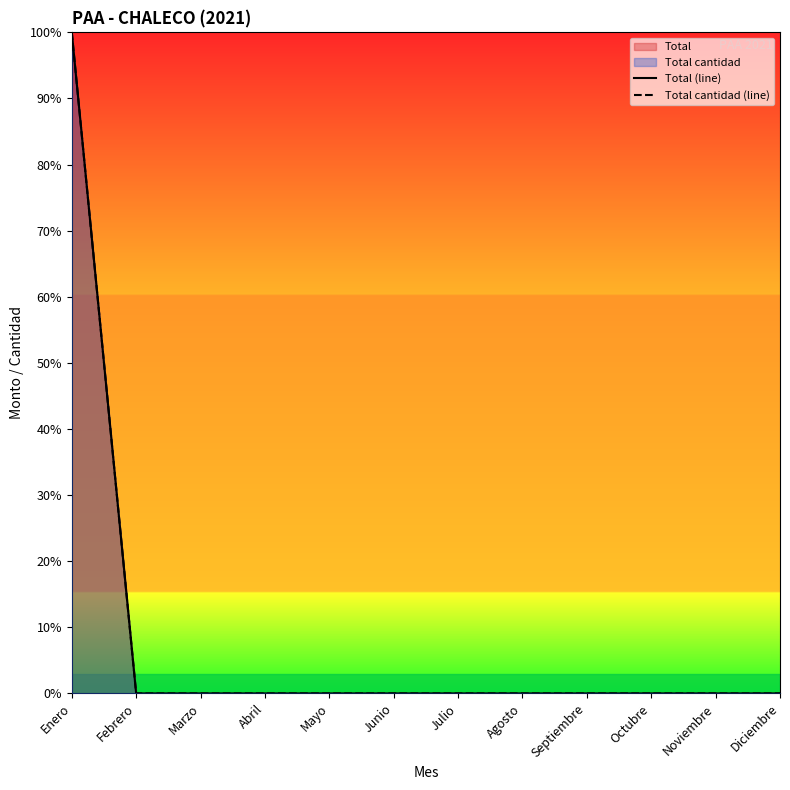

At which category does the chart reach its peak across all series?

Enero